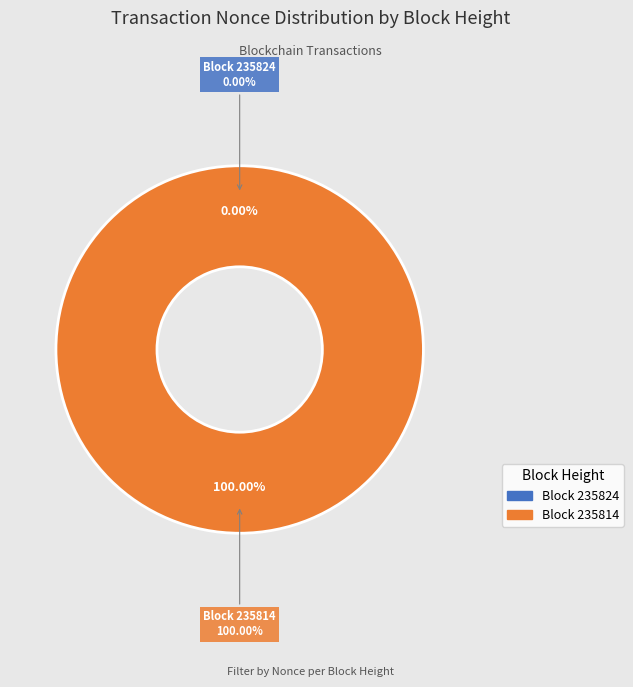

What is the largest slice in the pie chart?

235814